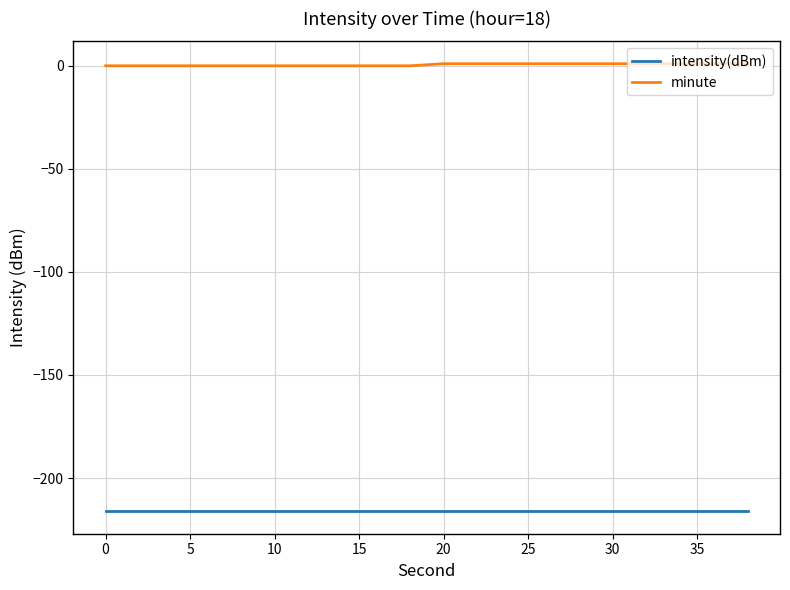

Reading left to right, what are all the values shown in this chart?

intensity(dBm): -216.2	-216.2	-216.2	-216.2	-216.2	-216.2	-216.2	-216.2	-216.2	-216.2	-216.2	-216.2	-216.2	-216.2	-216.2	-216.2	-216.2	-216.2	-216.2	-216.2
minute: 0.0	0.0	0.0	0.0	0.0	0.0	0.0	0.0	0.0	0.0	1.0	1.0	1.0	1.0	1.0	1.0	1.0	1.0	1.0	1.0